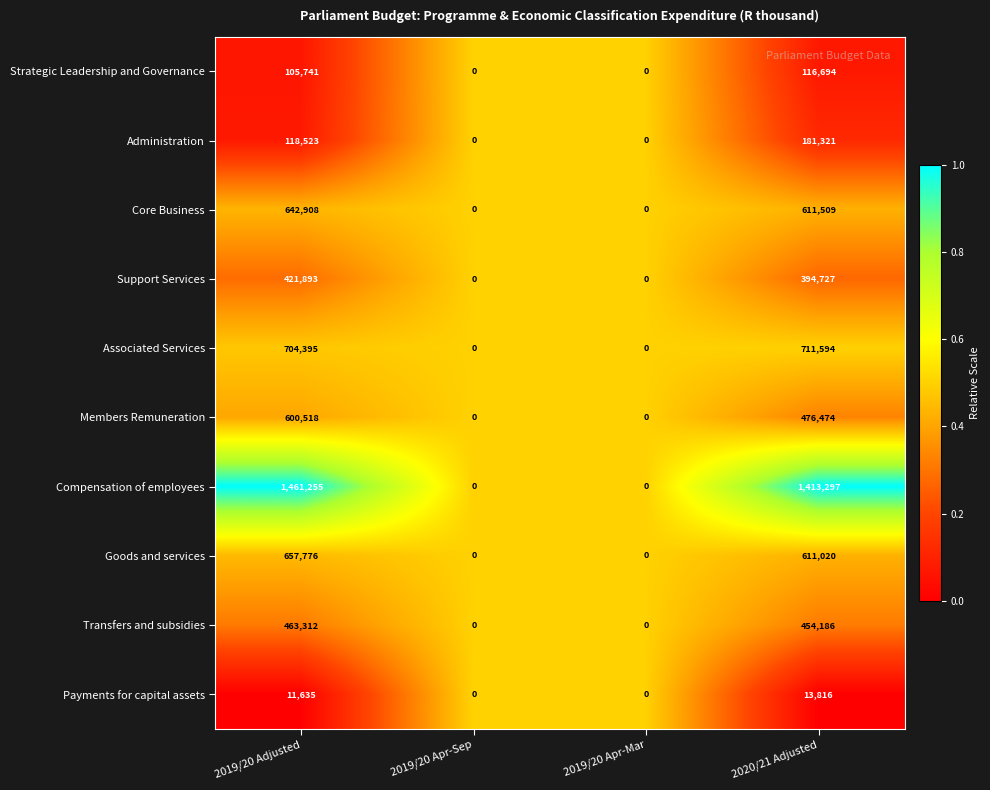

What is the sum of the Administration values at 2019/20 Apr-Mar and 2020/21 Adjusted?

181321